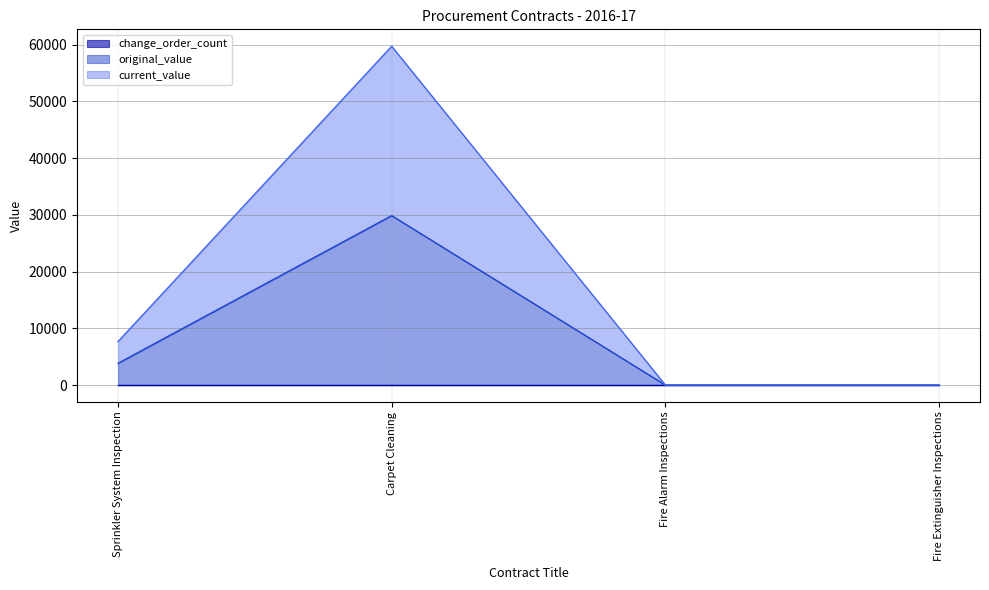

What is the average value of the current_value series?

16851.0